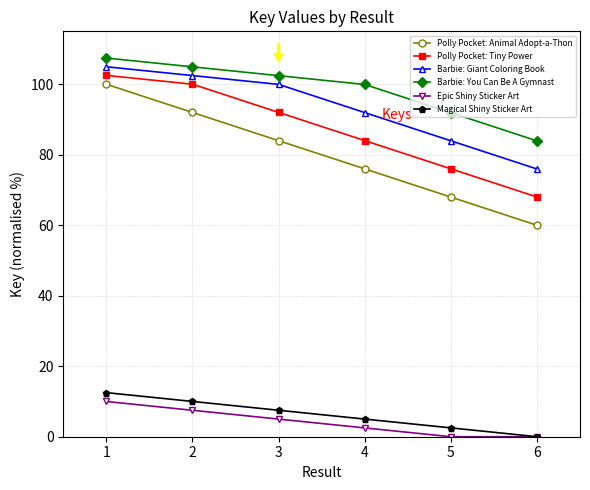

What is the average value of the Barbie: You Can Be A Gymnast series?

98.4